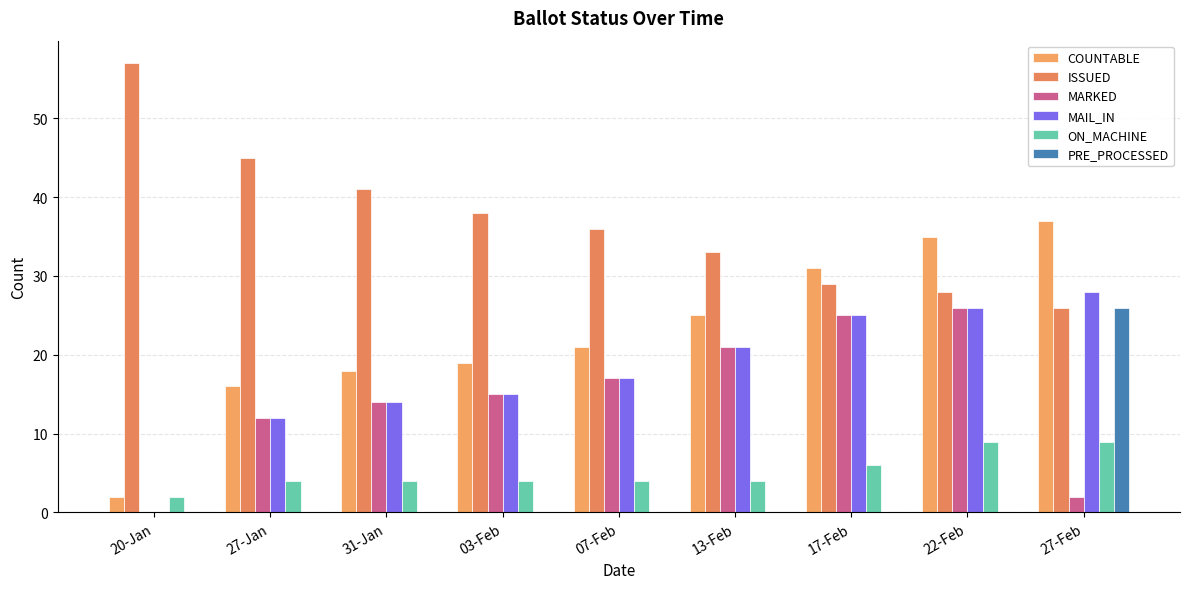

What is the label of the 2nd bar from the right?

22-Feb